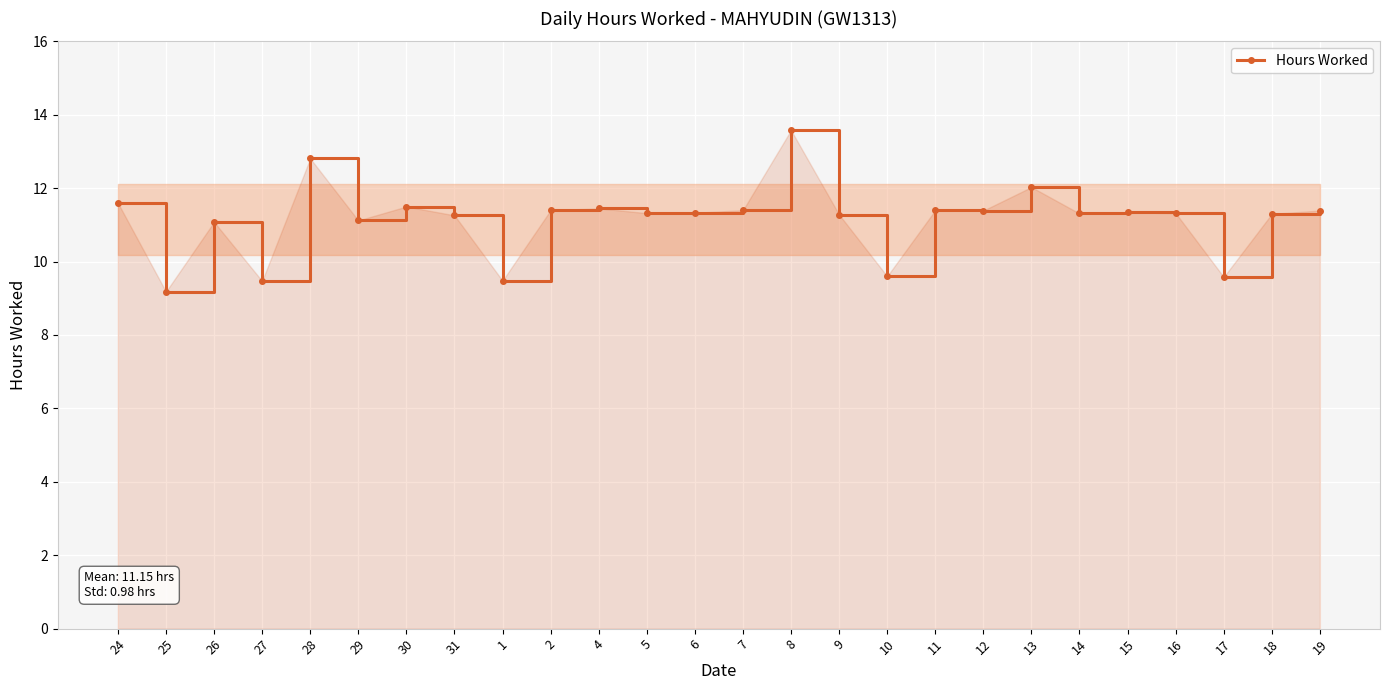

What position from the right is 4?

16